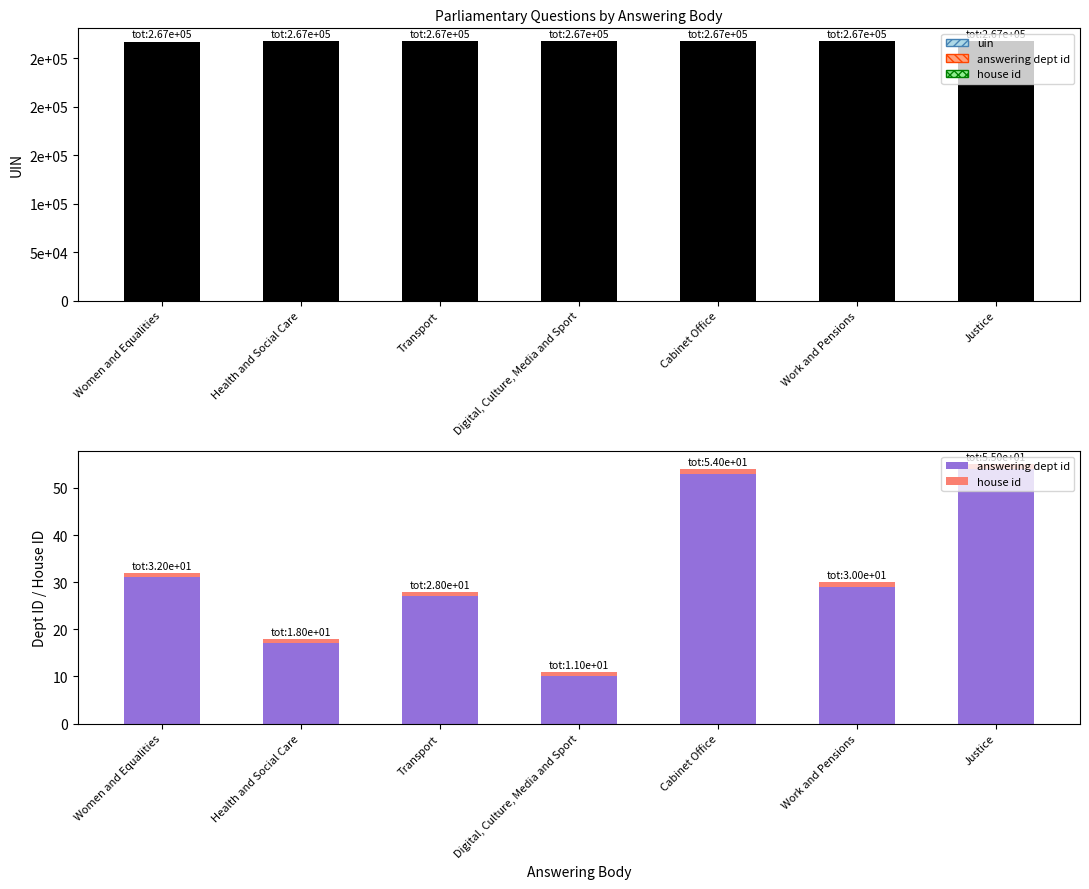

Which series has the largest range (max minus min)?

uin